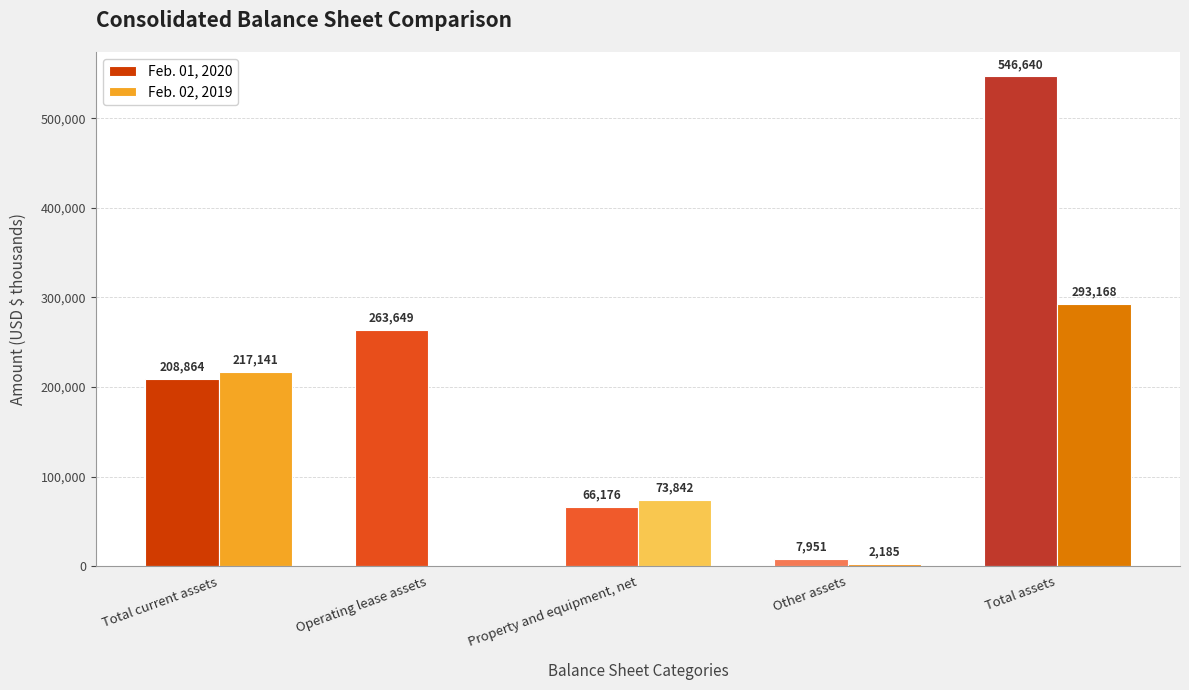

What is the highest value of the Feb. 02, 2019 series?

293168